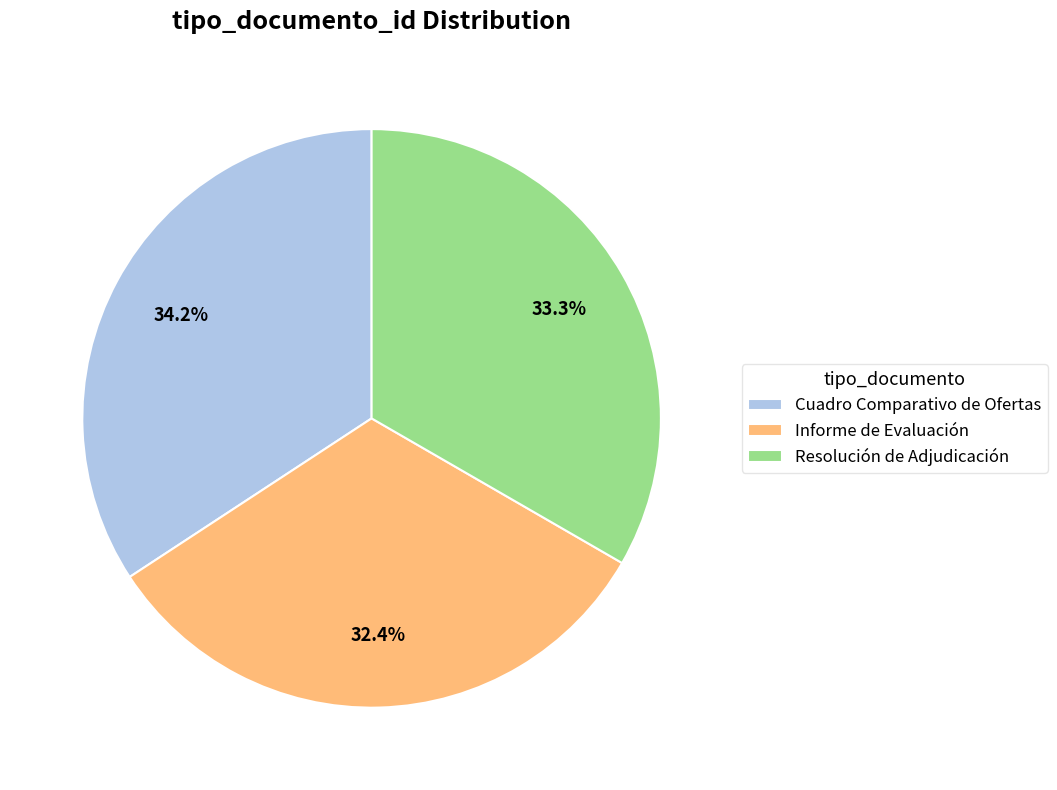

To the nearest percent, what is the difference between the Informe de Evaluación and Cuadro Comparativo de Ofertas slice percentages?

2%